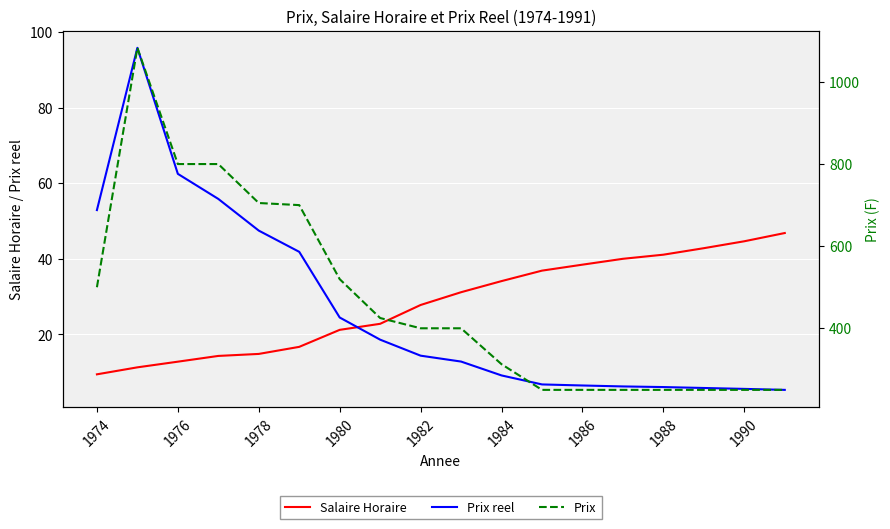

True or false: Salaire Horaire has more than 2 interior local peaks.

False